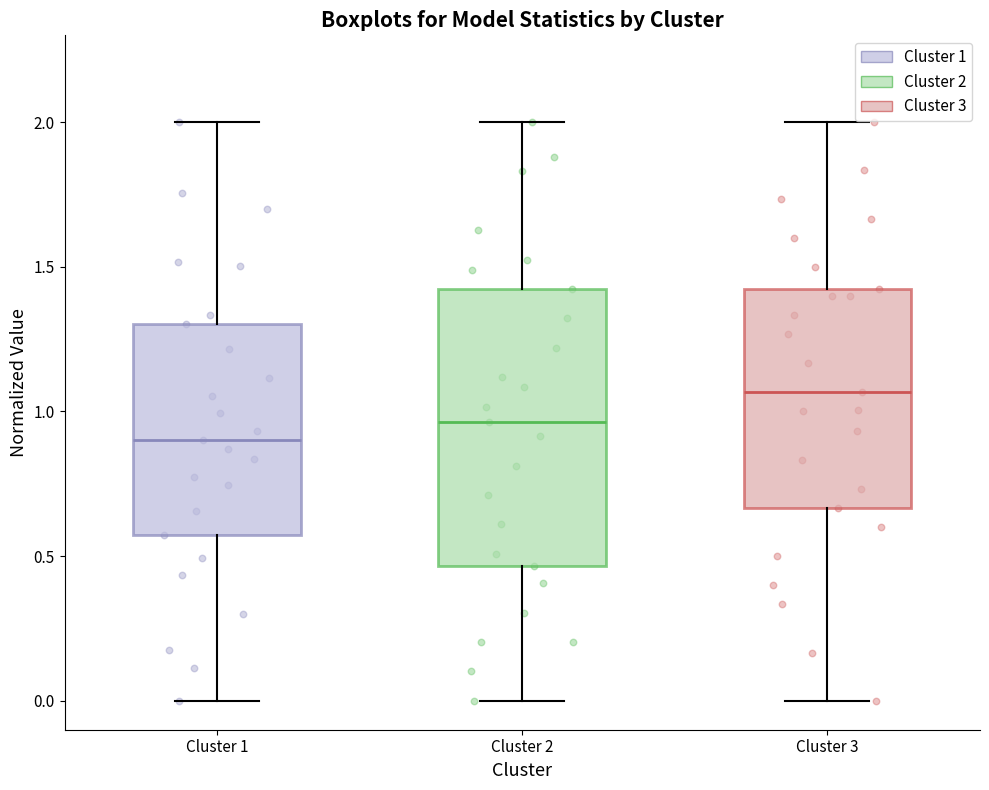

Which box's median line is the lowest?

Cluster 1